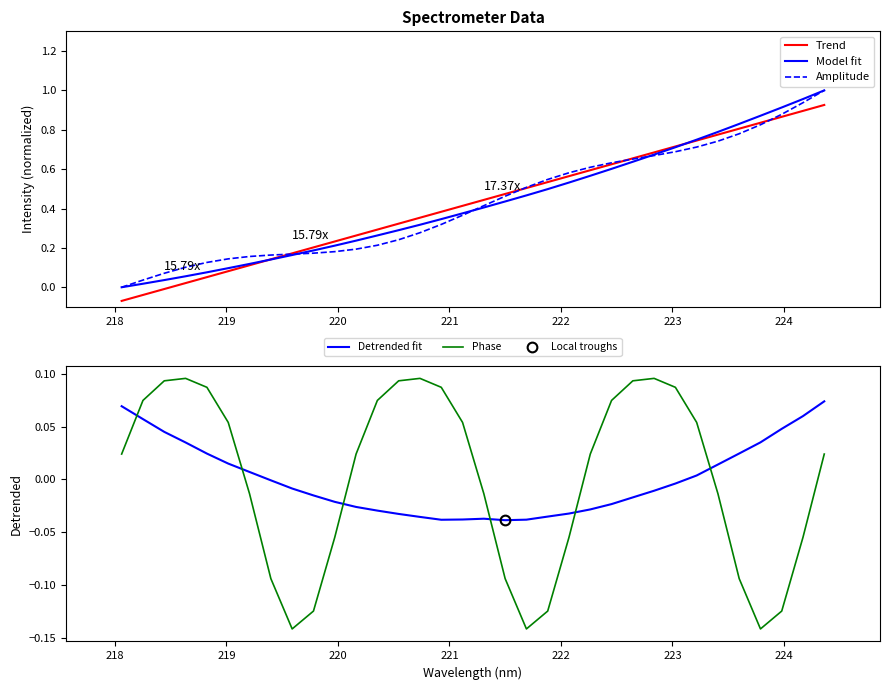

True or false: Detrended fit and Amplitude intersect in this chart.

True